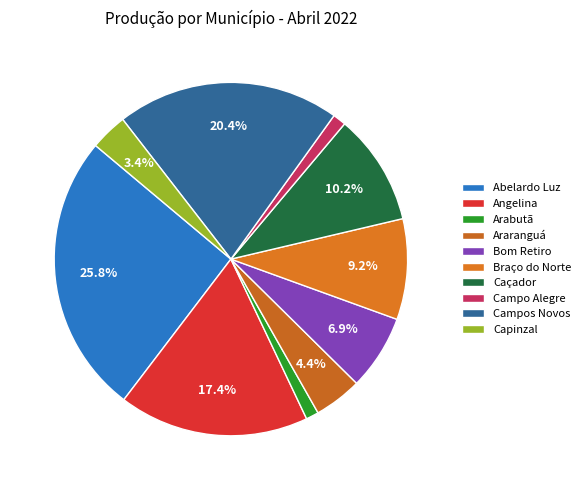

Rank the categories by value from lowest to highest.

Arabutã, Campo Alegre, Capinzal, Araranguá, Bom Retiro, Braço do Norte, Caçador, Angelina, Campos Novos, Abelardo Luz